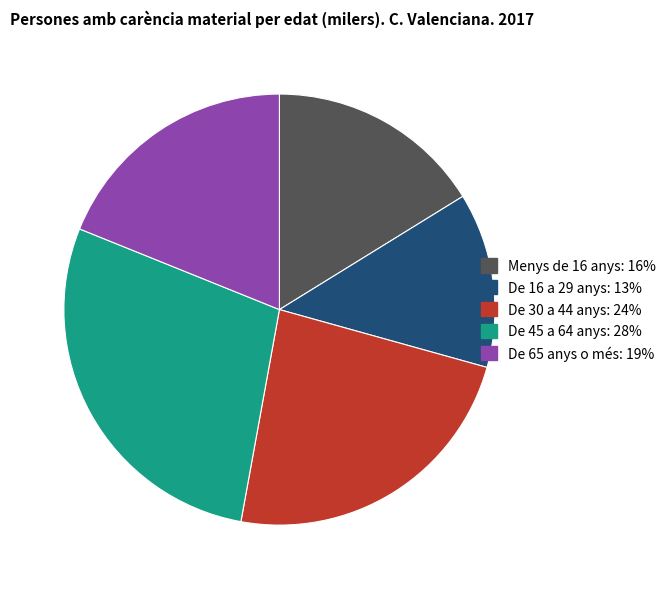

True or false: De 45 a 64 anys accounts for 28% of the total.

True